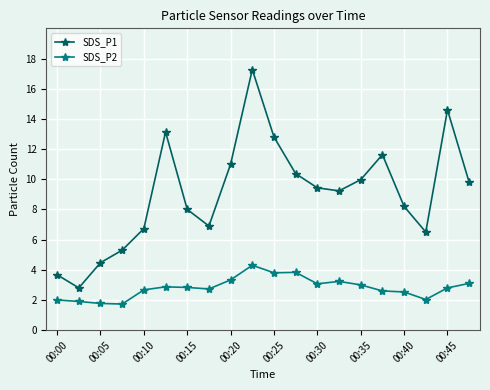

What is the lowest value of the SDS_P1 series?

2.8